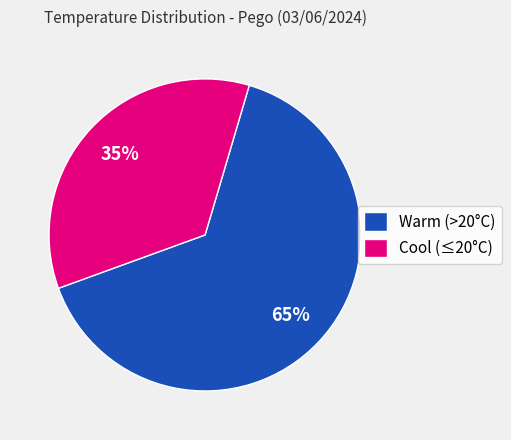

Does Warm (>20°C) represent more than half of the total?

Yes